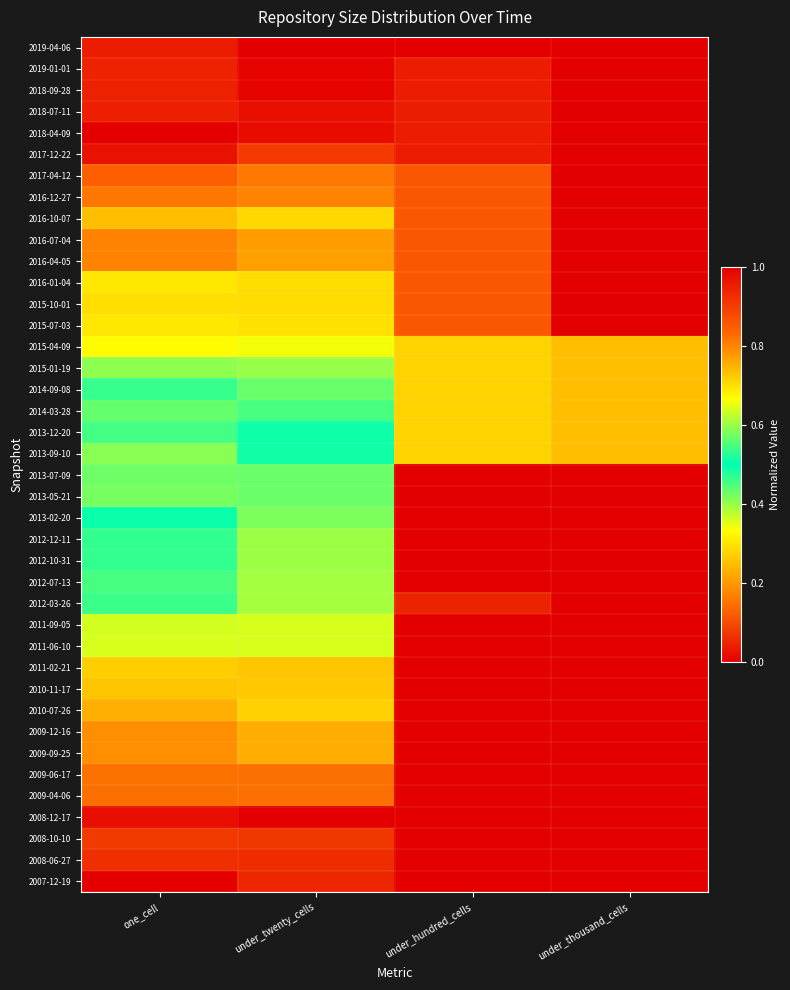

At how many categories does at least one series exceed 0?

4